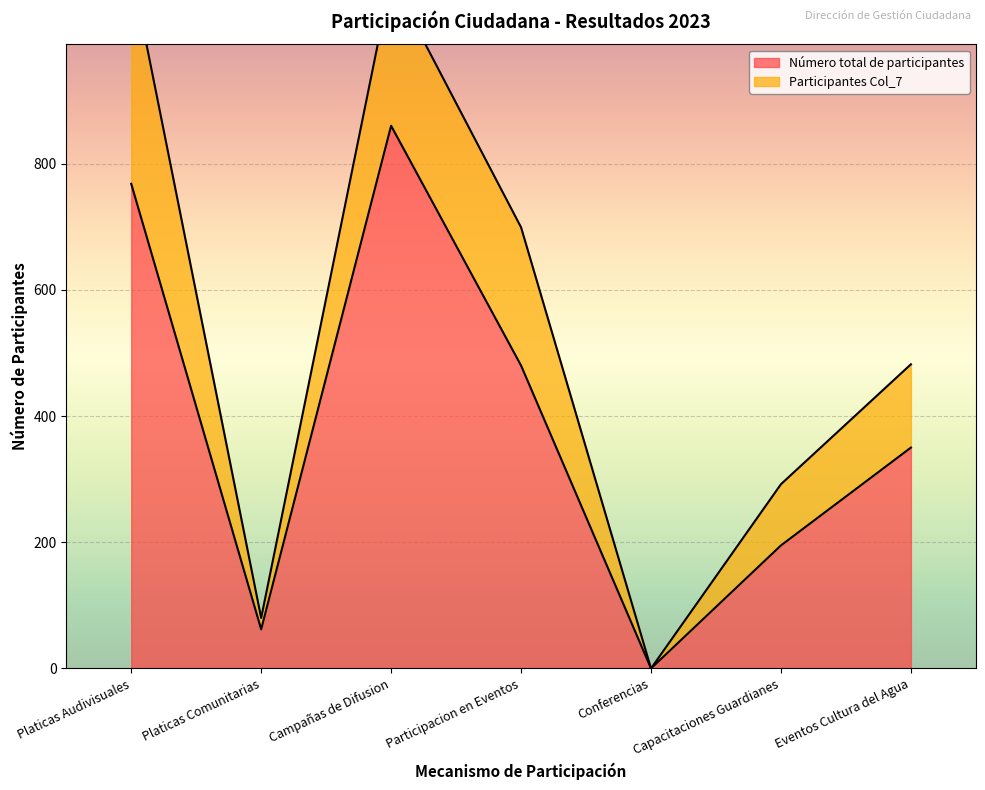

Reading left to right, extract all data points from this chart.

Platicas Audivisuales=768	Platicas Comunitarias=62	Campañas de Difusion=860	Participacion en Eventos=480	Conferencias=0	Capacitaciones Guardianes=195	Eventos Cultura del Agua=350